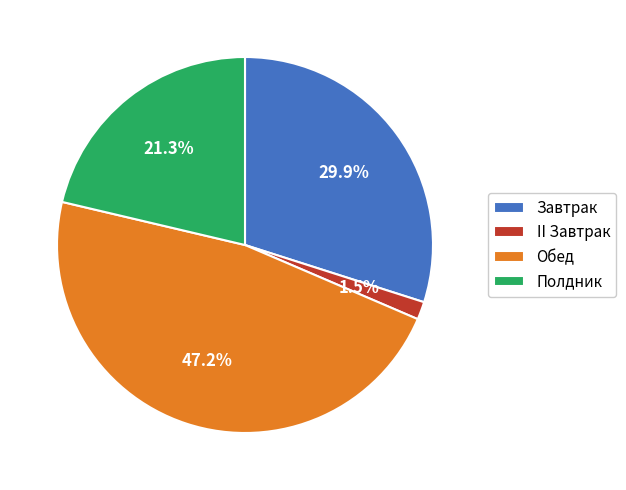

Which slice is the largest?

Обед